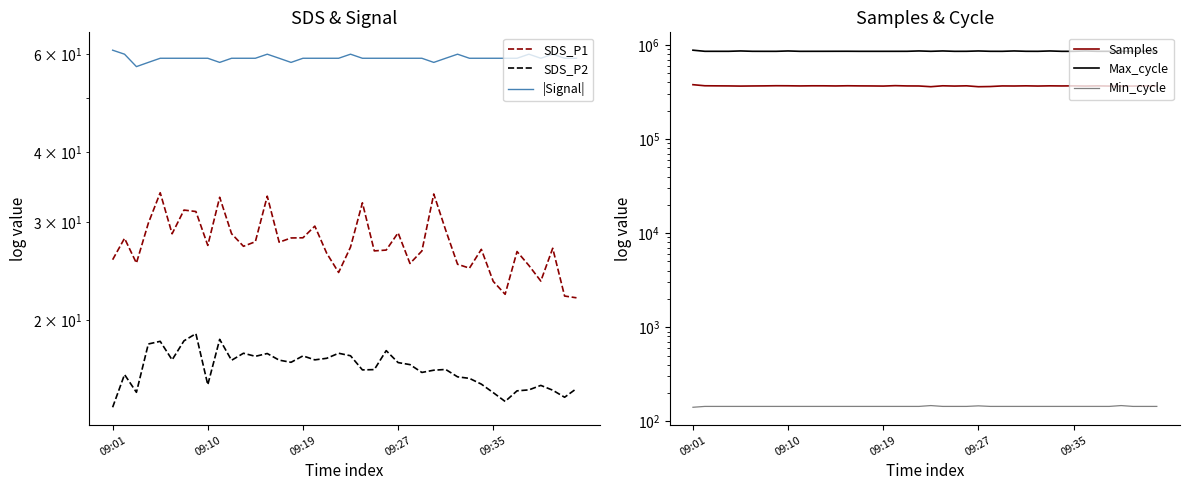

How many interior local valleys does the Max_cycle series have?

11